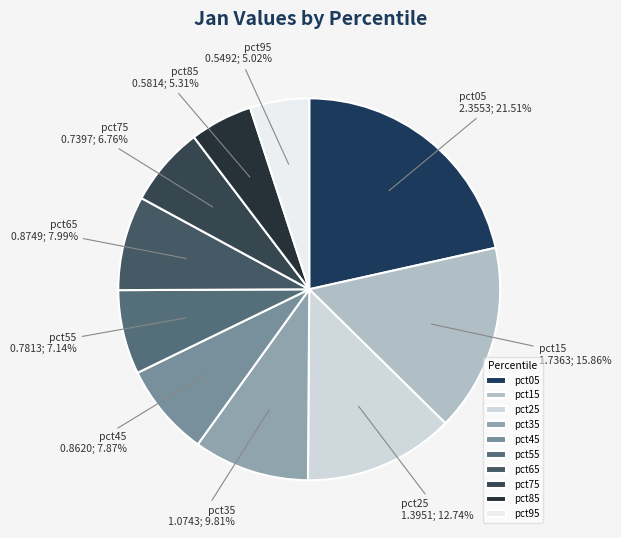

Is pct75 the majority of the pie?

No